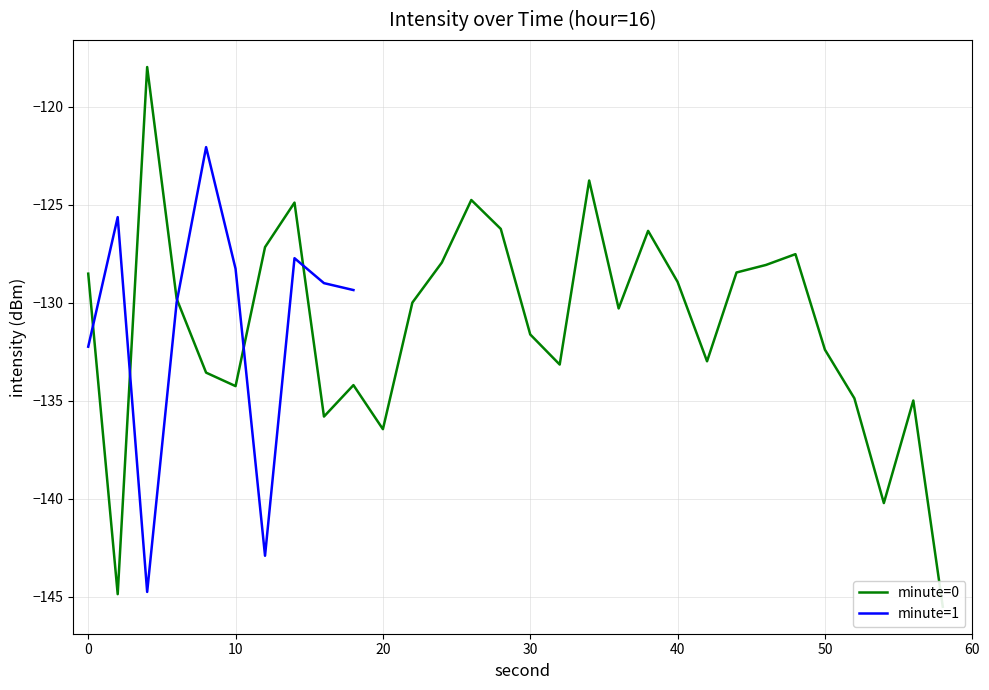

What is the value of the 10th point from the left?

-134.2